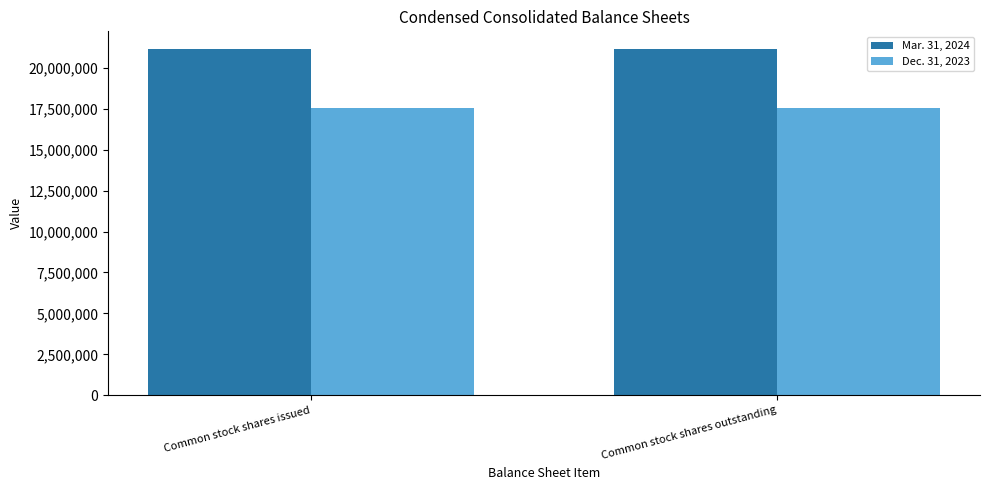

What is the average value of the Dec. 31, 2023 series?

17531702